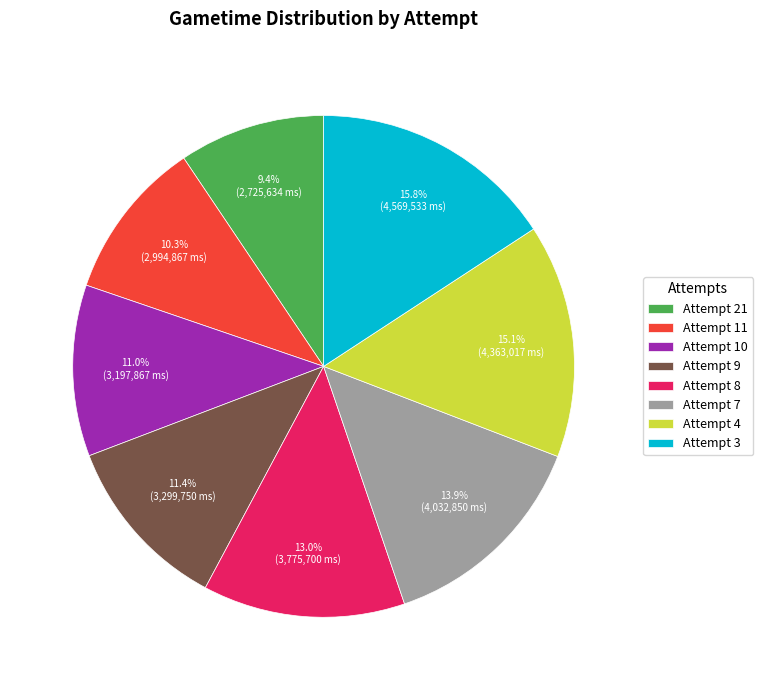

To the nearest percent, what is the difference between the Attempt 21 and Attempt 10 slice percentages?

2%